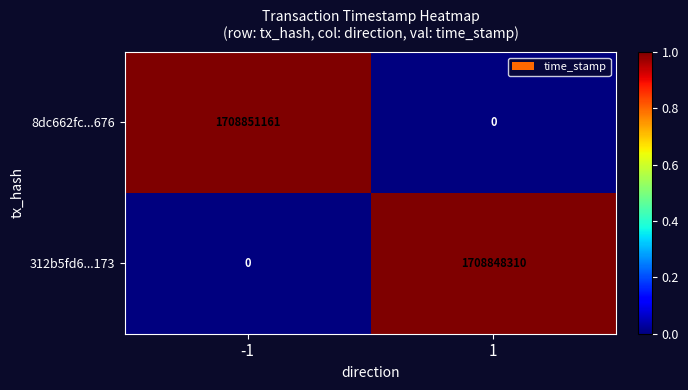

Which series has the largest total across all categories?

8dc662fc...676